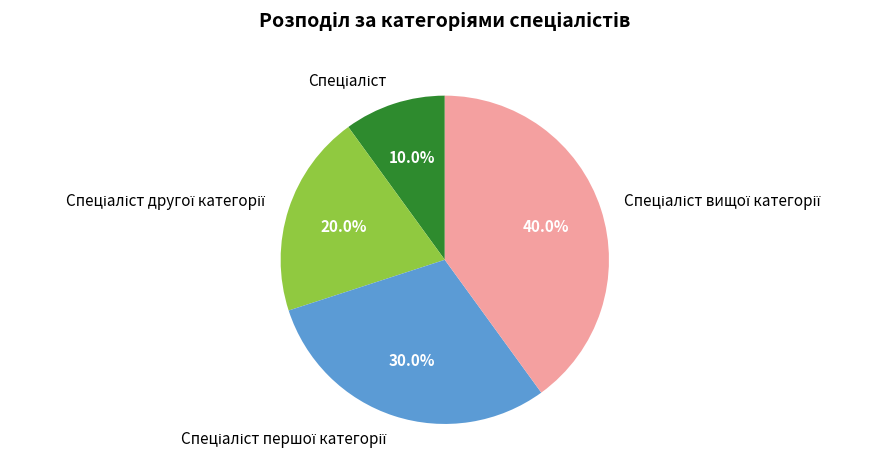

To the nearest percent, what is the difference between the largest and smallest slice percentages?

30%